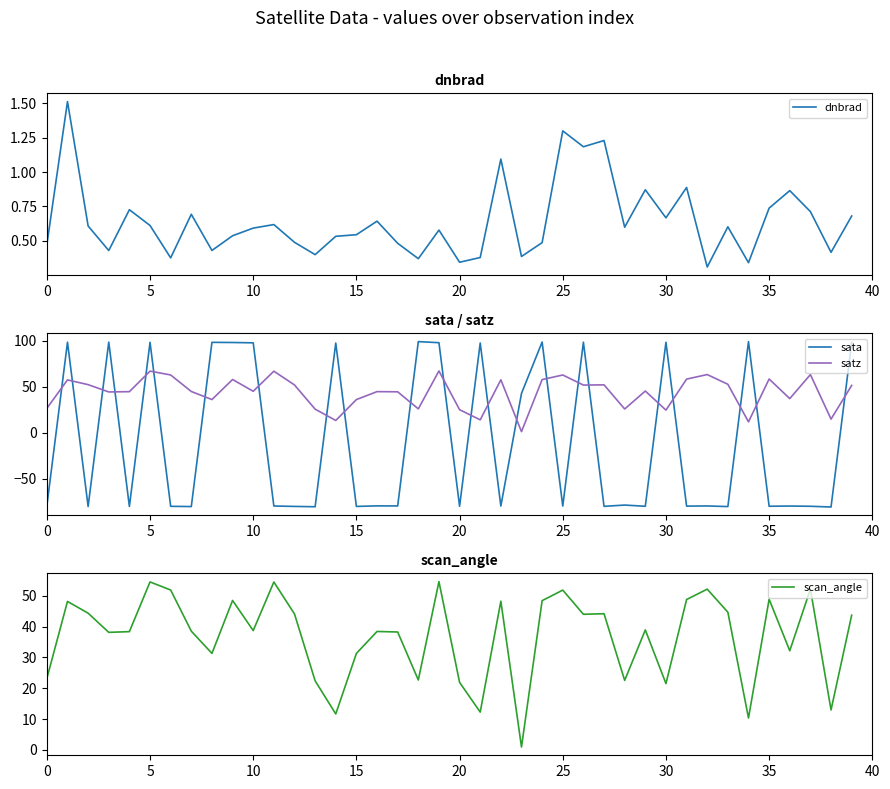

Which series has the largest total across all categories?

satz